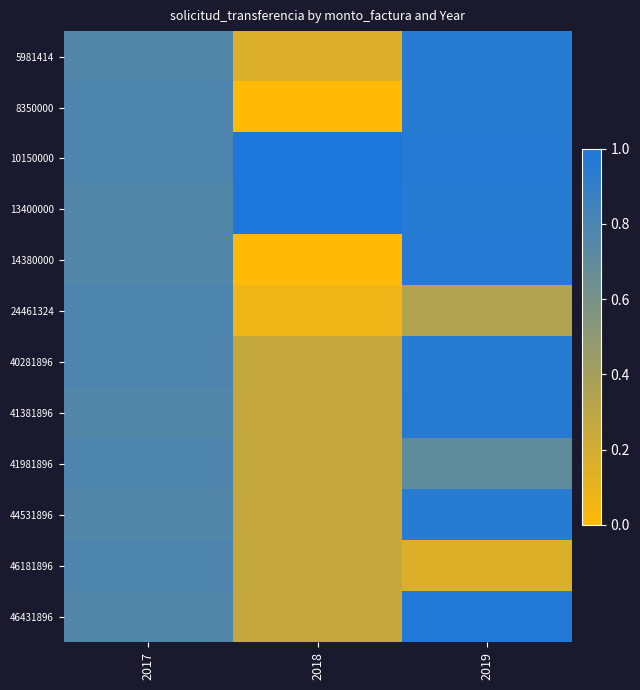

At which category does the chart reach its peak across all series?

2018